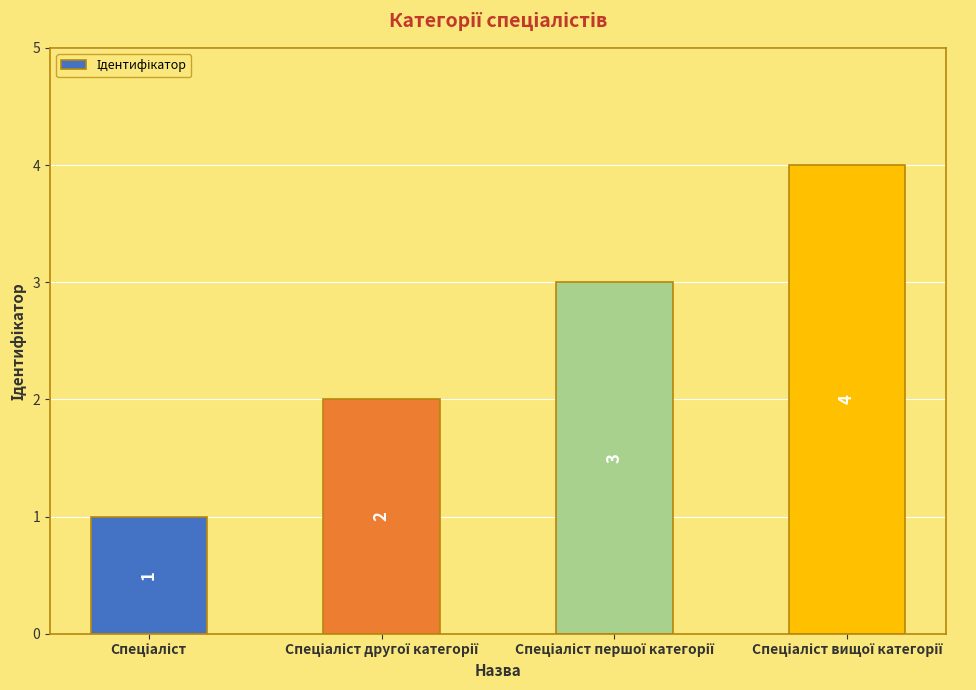

What is the sum of all values?

10